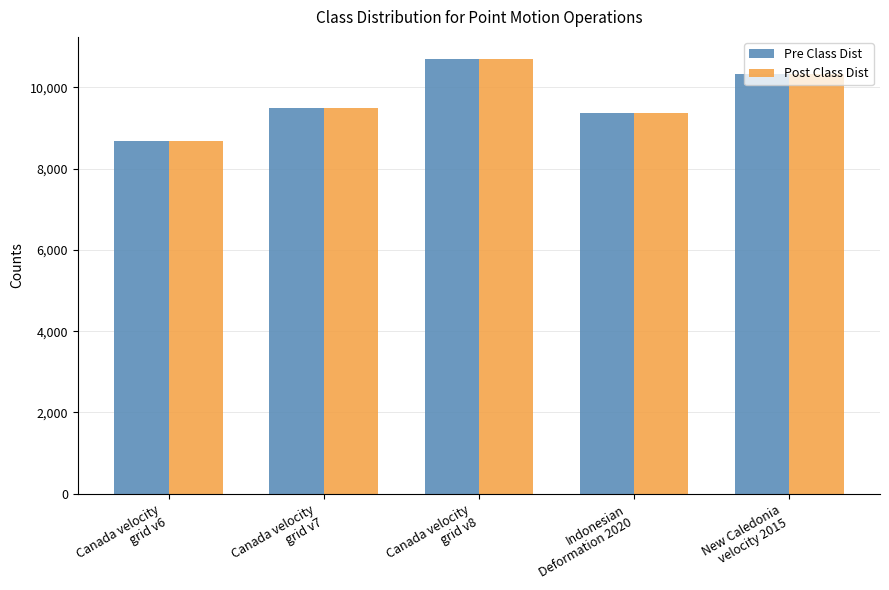

What is the maximum value shown in the chart?

10707